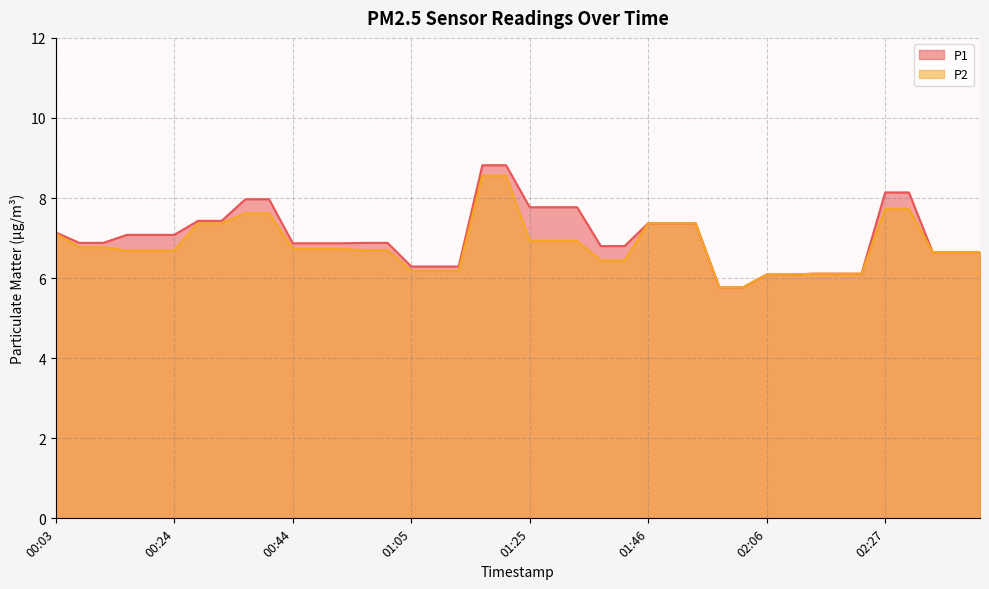

The value of P2 at 01:37 is 6.4. True or false?

True